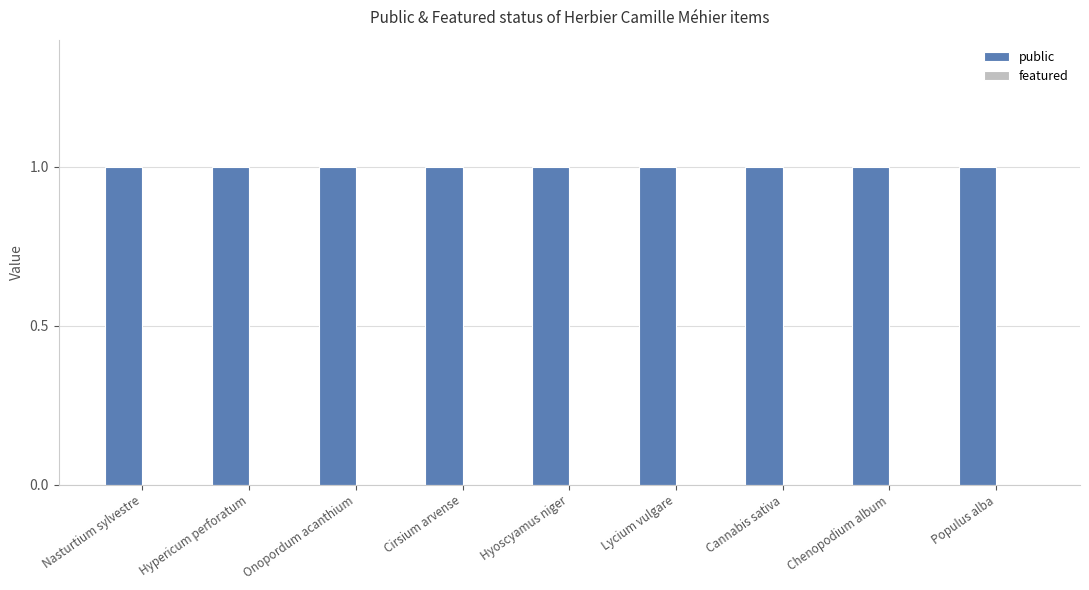

What is the label of the 8th bar from the right?

Hypericum perforatum